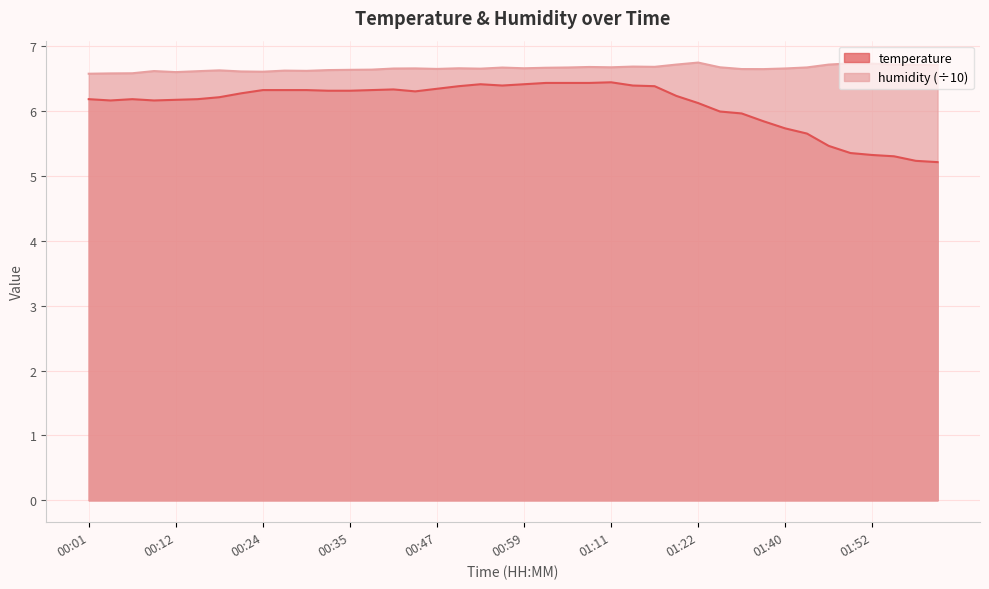

Between 00:39 and 01:52, which series saw the biggest shift?

temperature